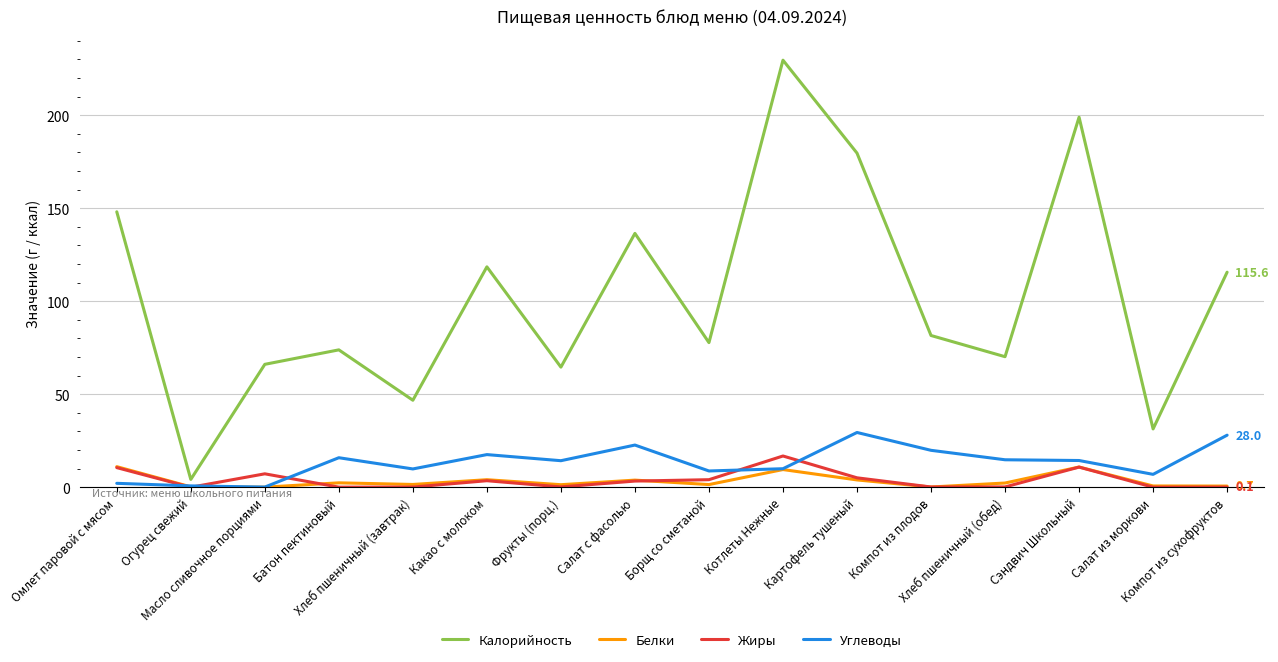

What is the maximum value for Жиры?

16.8